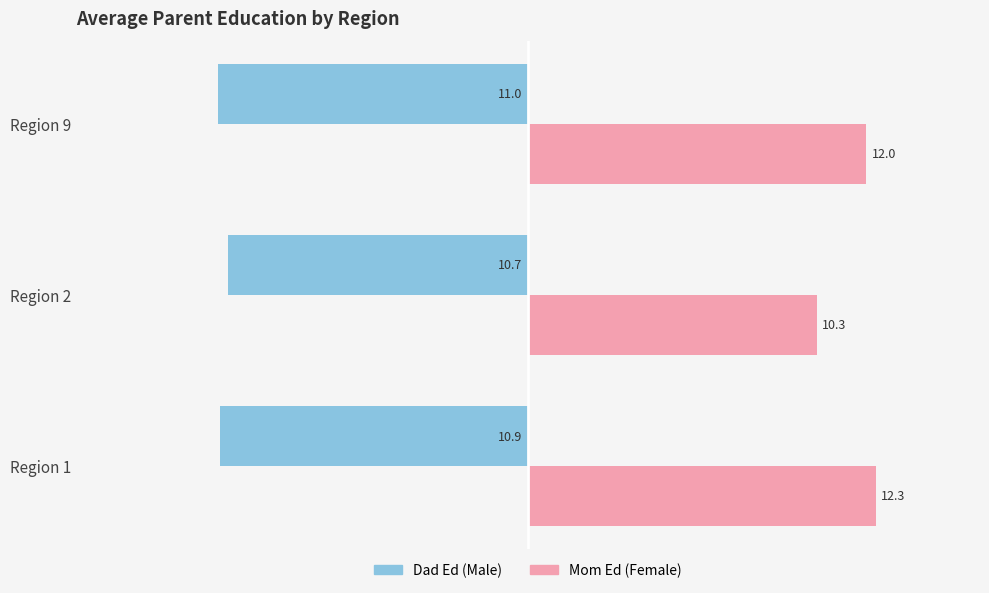

How many values in the Mom Ed (Female) series are below 12?

1